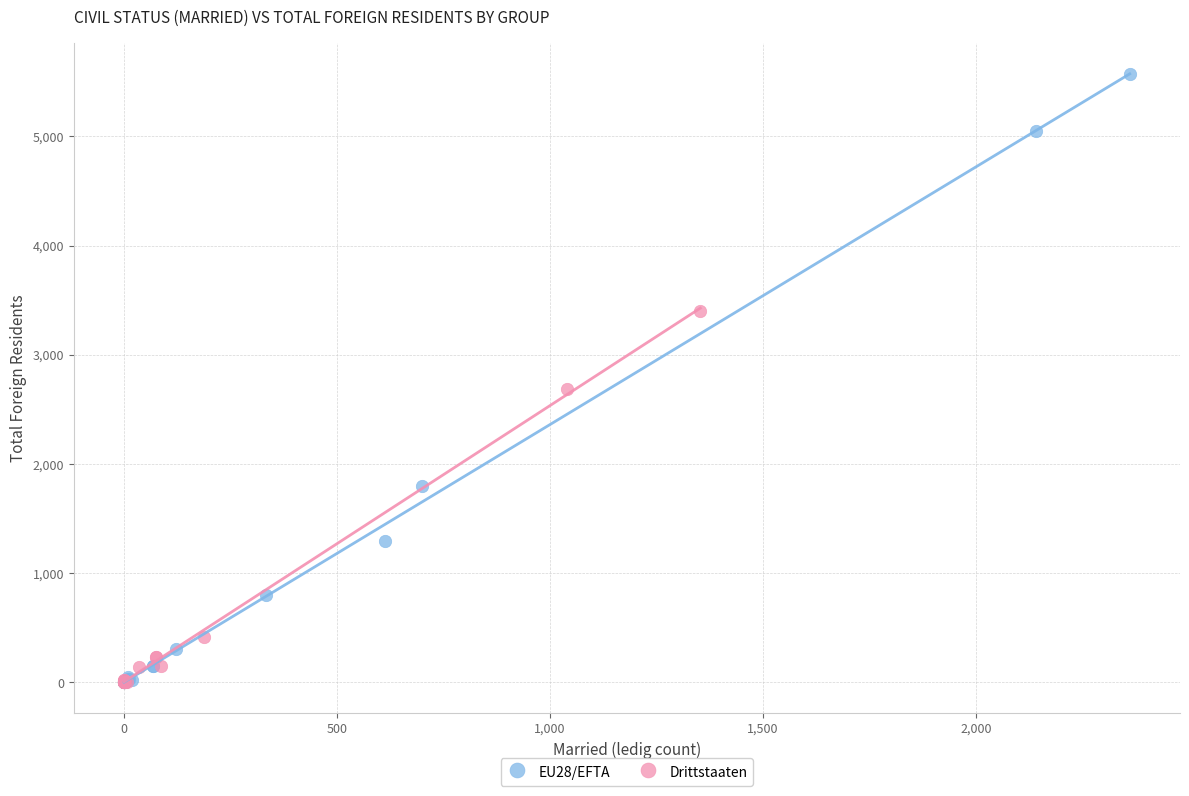

Which series has the widest spread of Y values?

EU28/EFTA